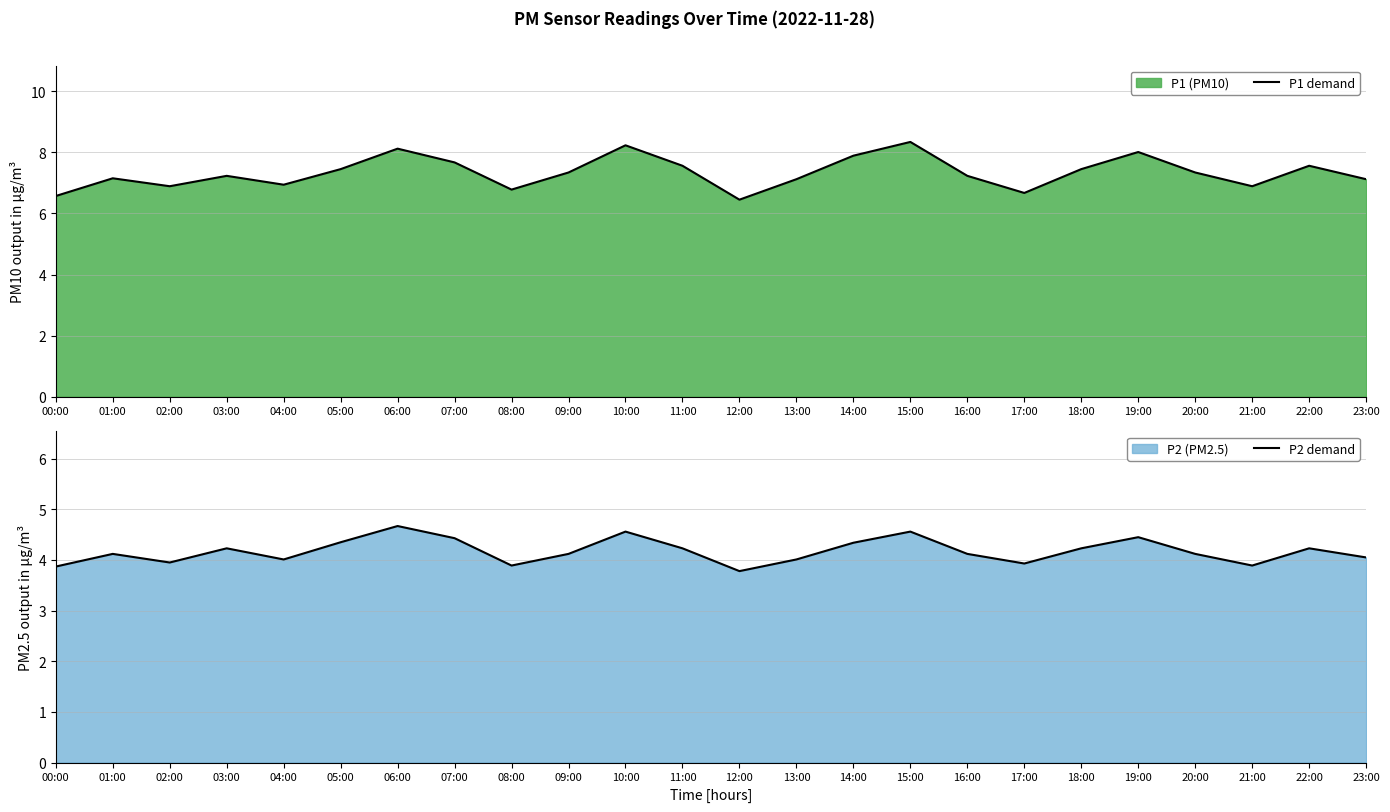

How many interior local peaks does the P1 demand series have?

7